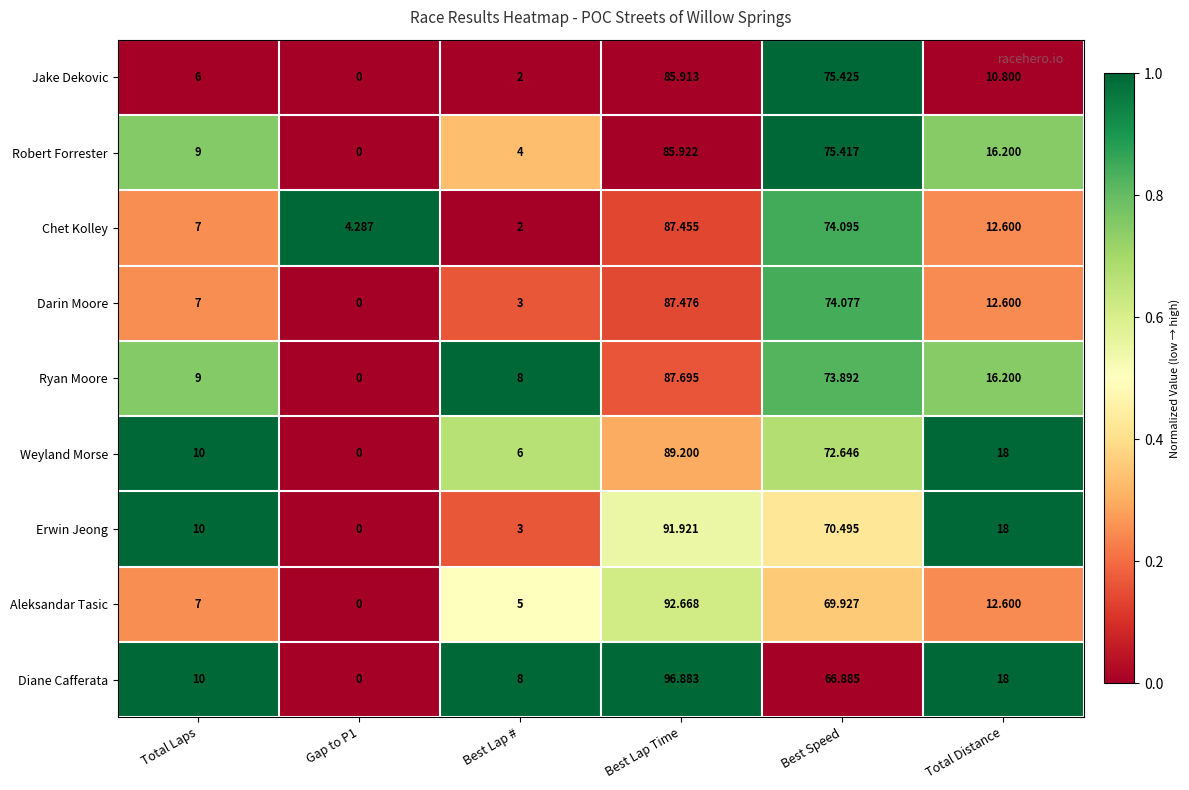

List the series in order of their peak value, highest first.

Diane Cafferata, Aleksandar Tasic, Erwin Jeong, Weyland Morse, Ryan Moore, Darin Moore, Chet Kolley, Robert Forrester, Jake Dekovic